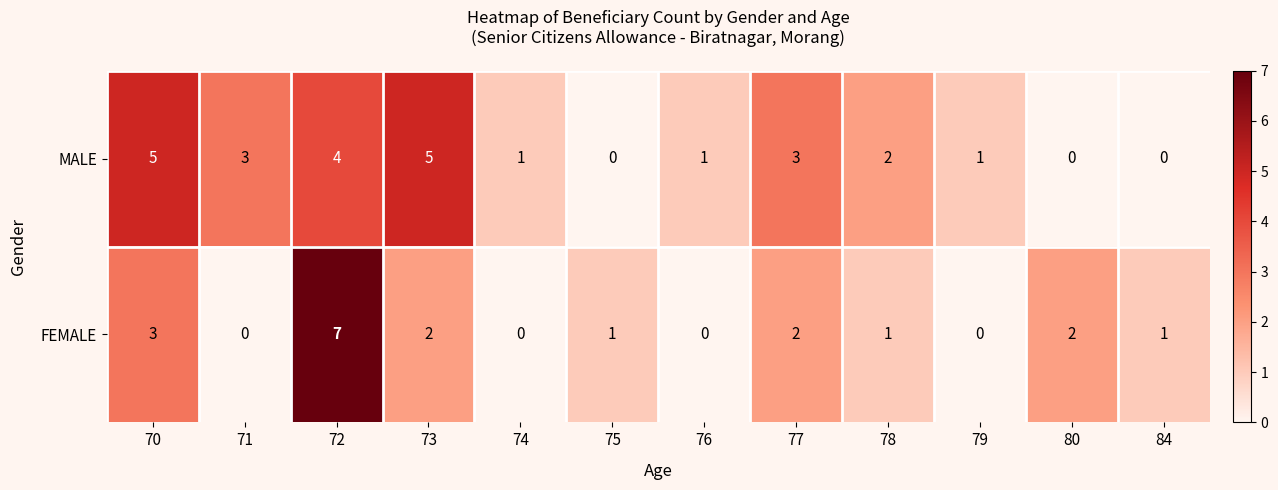

What is the sum of all FEMALE values?

19